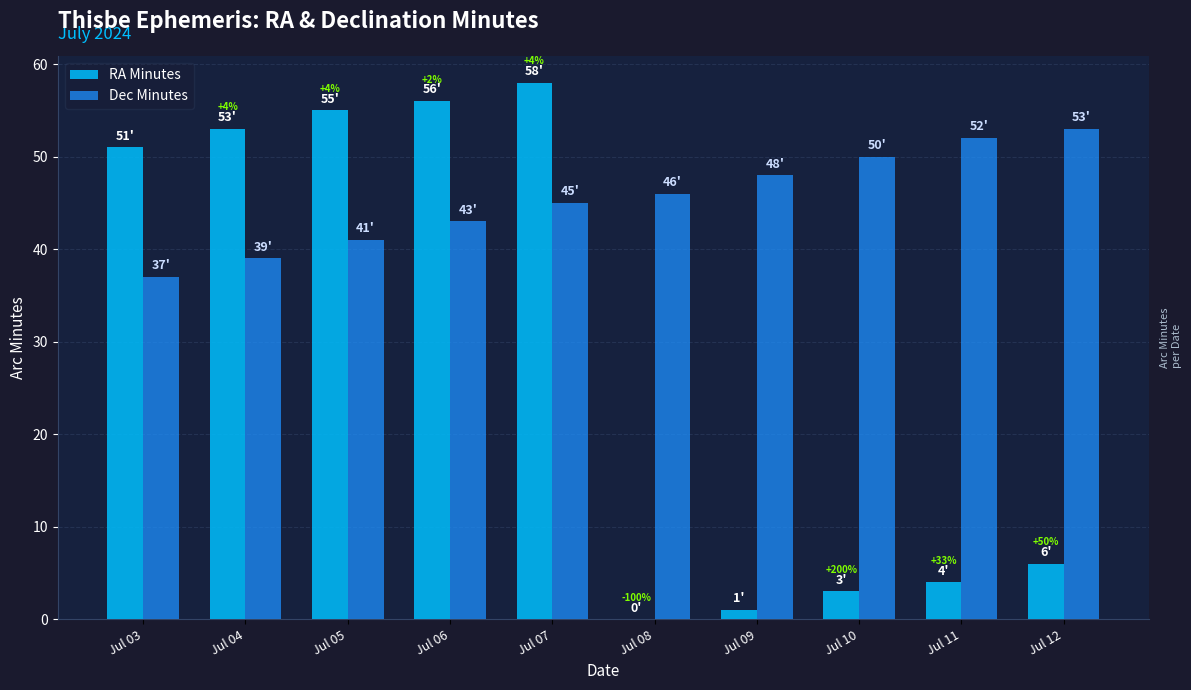

What is the sum of the Dec Minutes values at Jul 12 and Jul 10?

103